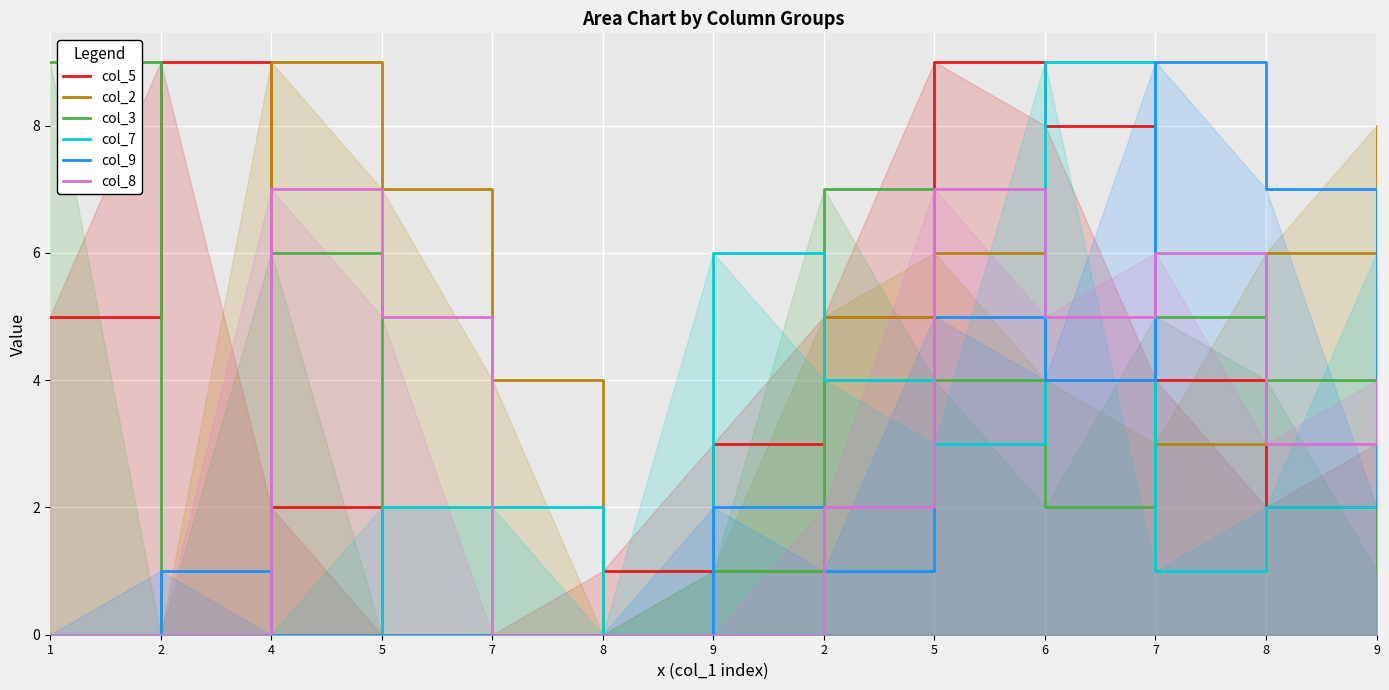

True or false: col_8 and col_5 intersect in this chart.

True